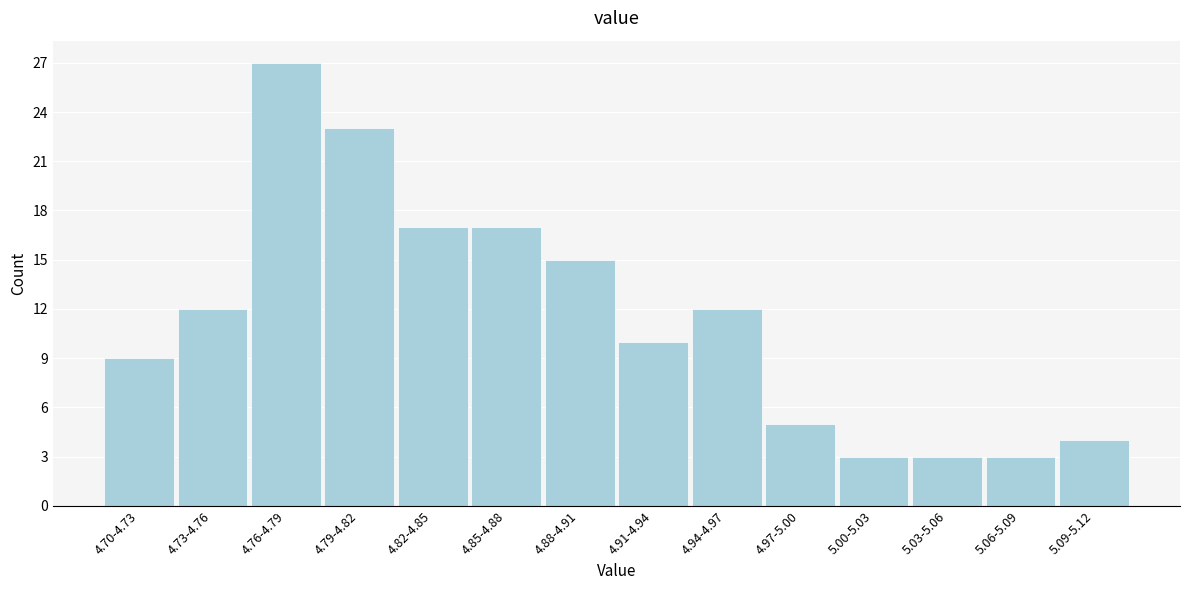

Reading right to left, extract all data points from this chart.

4	3	3	3	5	12	10	15	17	17	23	27	12	9